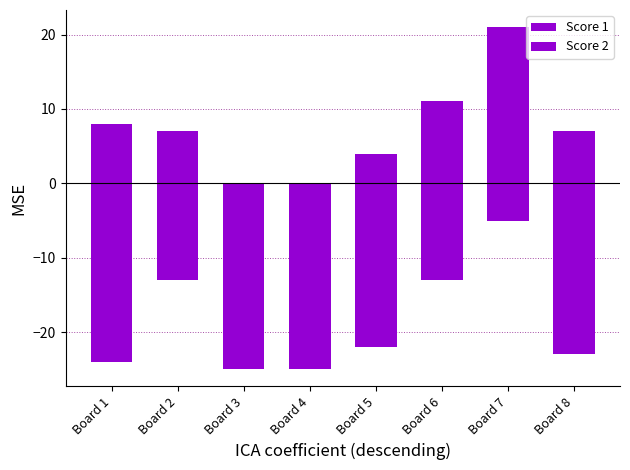

What is the difference between the highest and lowest values at Board 2?

20